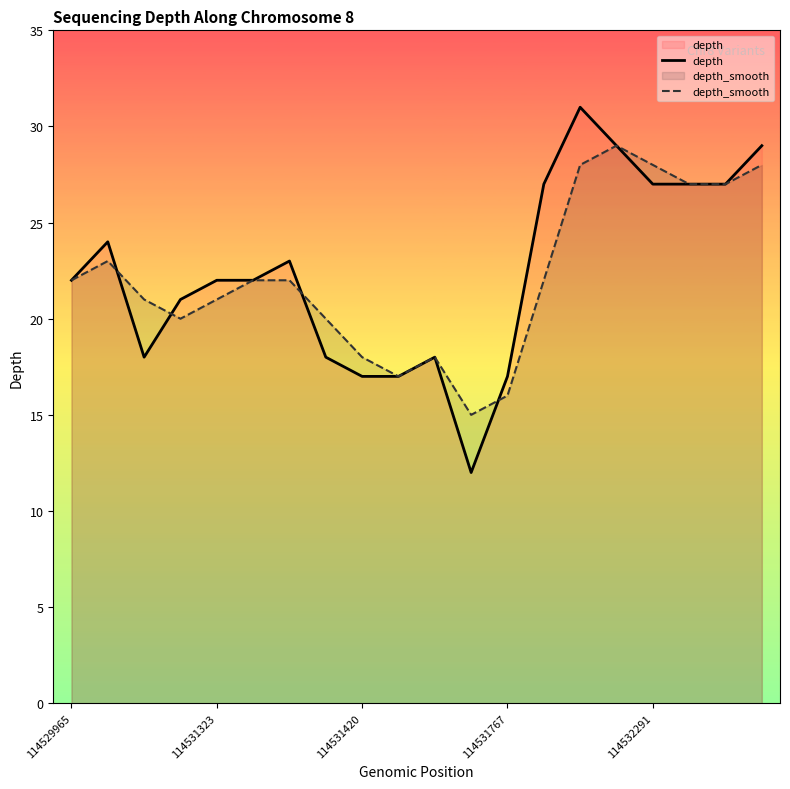

Reading left to right, what are all the values shown in this chart?

depth: 22	24	18	21	22	22	23	18	17	17	18	12	17	27	31	29	27	27	27	29
depth_smooth: 22	23	21	20	21	22	22	20	18	17	18	15	16	22	28	29	28	27	27	28